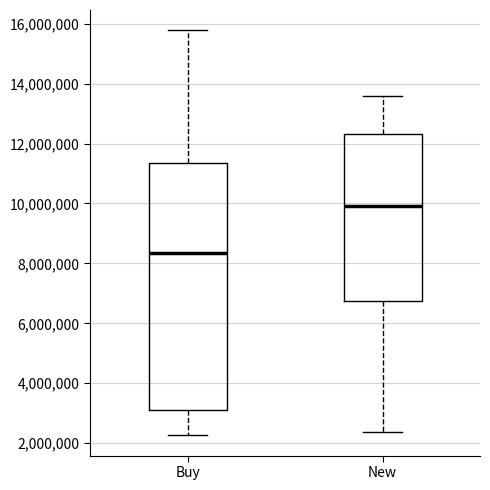

Which box has the highest median line?

New